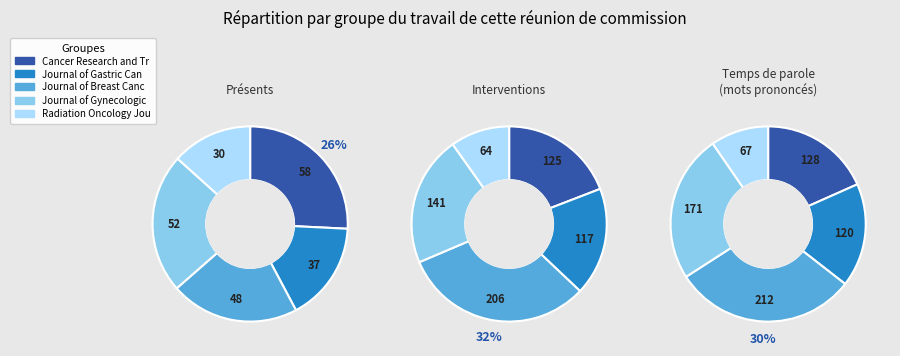

What is the smallest slice in the pie chart?

Radiation Oncology Journal